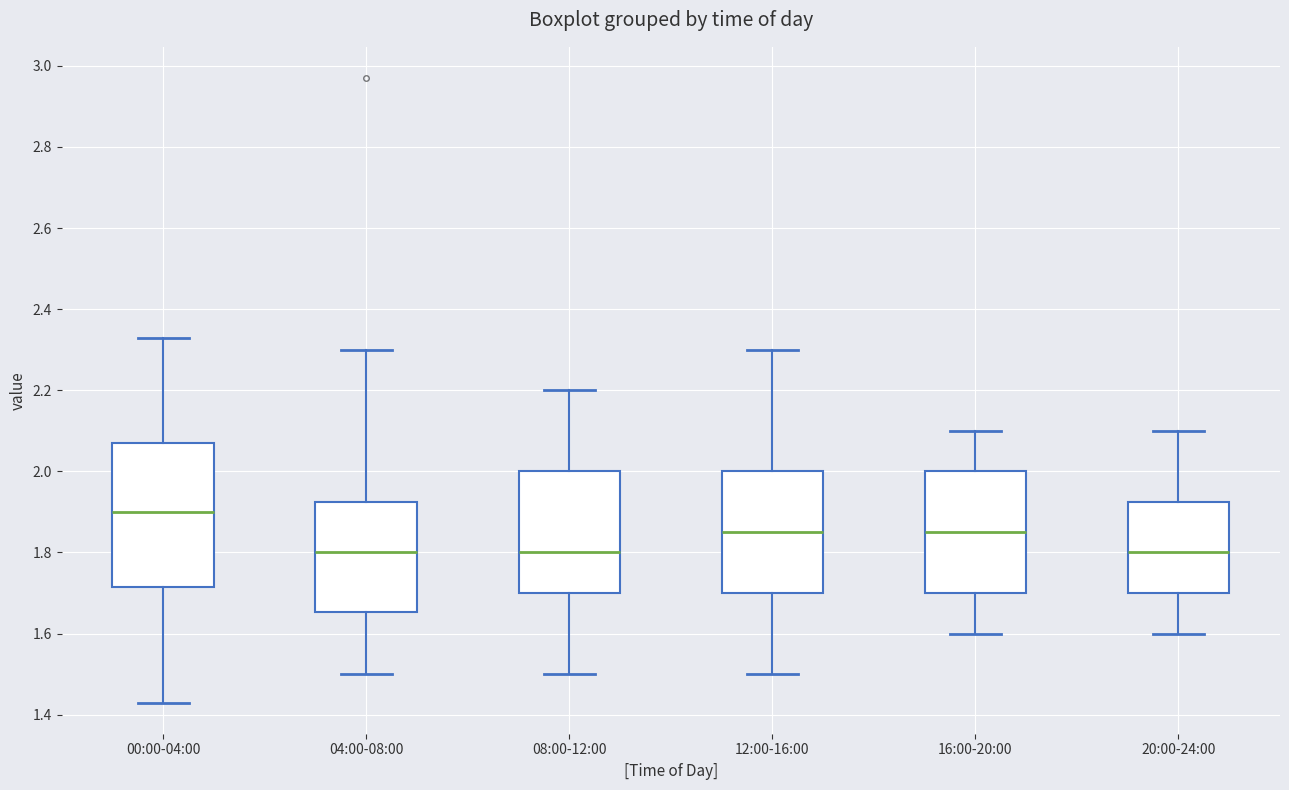

Reading left to right, read every box against the y-axis: the position of its median line, the range the box covers, and the ends of its whiskers. The values are not printed on the chart, so give them approximately, as read against the axis.

00:00-04:00: median 1.90, box 1.72 to 2.08, whiskers 1.44 to 2.34
04:00-08:00: median 1.80, box 1.66 to 1.92, whiskers 1.50 to 2.30
08:00-12:00: median 1.80, box 1.70 to 2.00, whiskers 1.50 to 2.20
12:00-16:00: median 1.86, box 1.70 to 2.00, whiskers 1.50 to 2.30
16:00-20:00: median 1.86, box 1.70 to 2.00, whiskers 1.60 to 2.10
20:00-24:00: median 1.80, box 1.70 to 1.92, whiskers 1.60 to 2.10